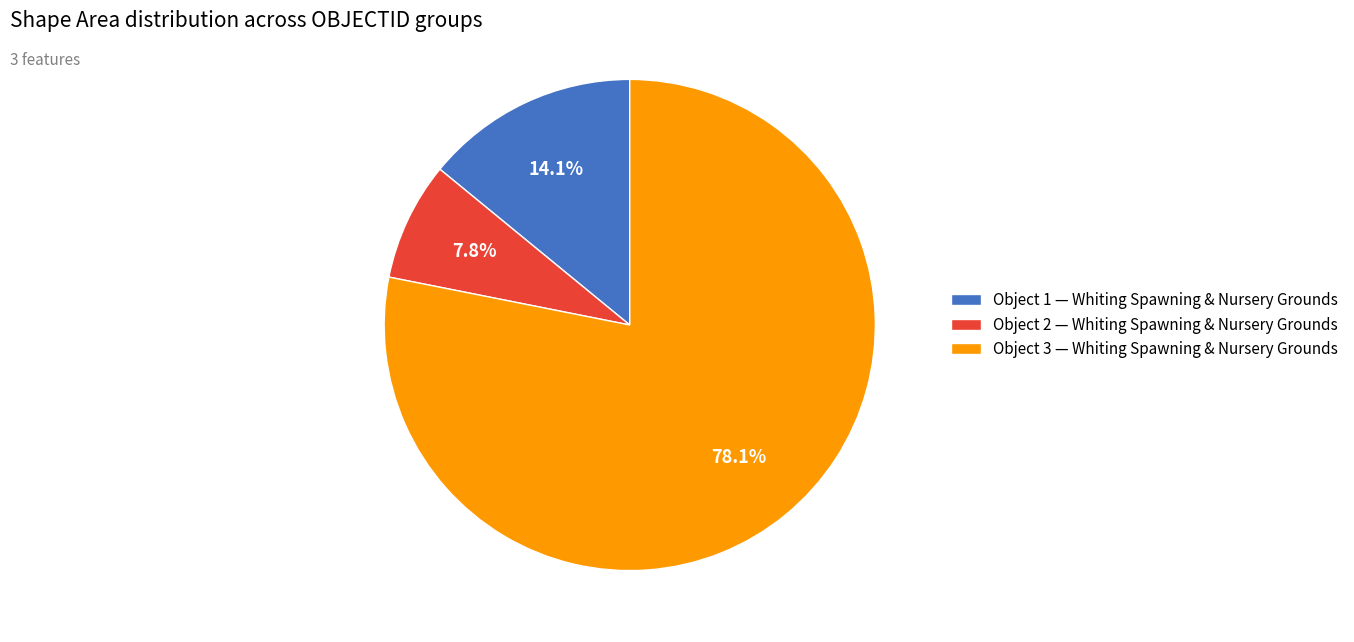

Which category has the biggest portion of the pie?

Object 3 — Whiting Spawning & Nursery Grounds